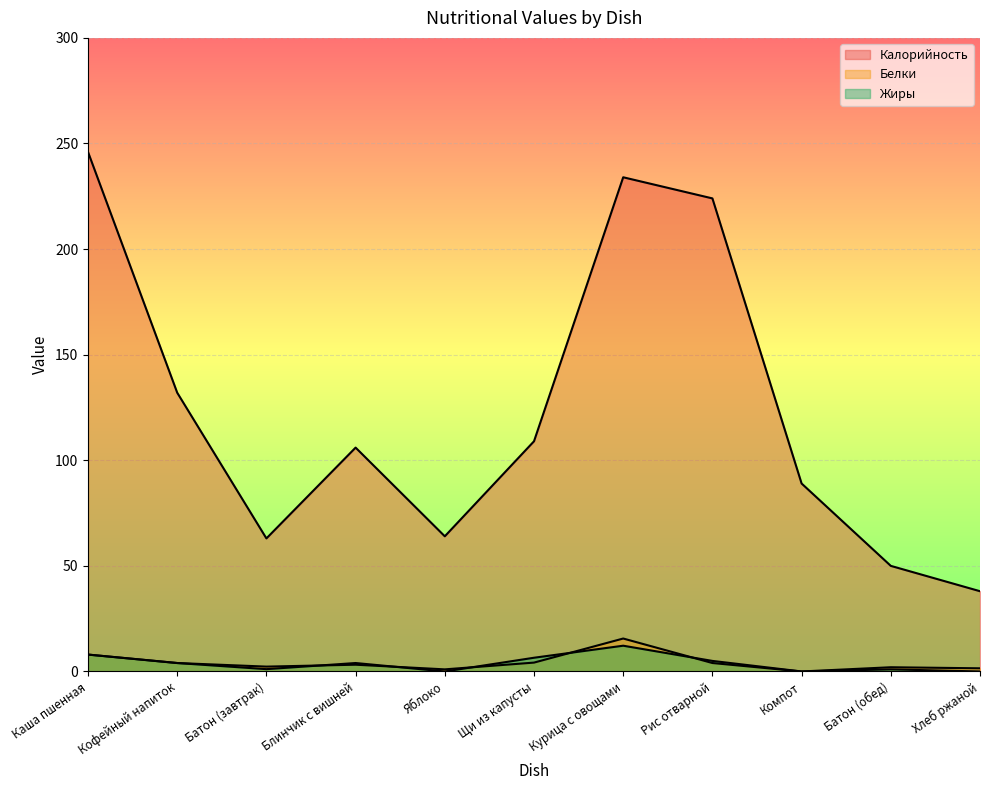

What is the value of the Жиры point at the 7th from the left?

12.2